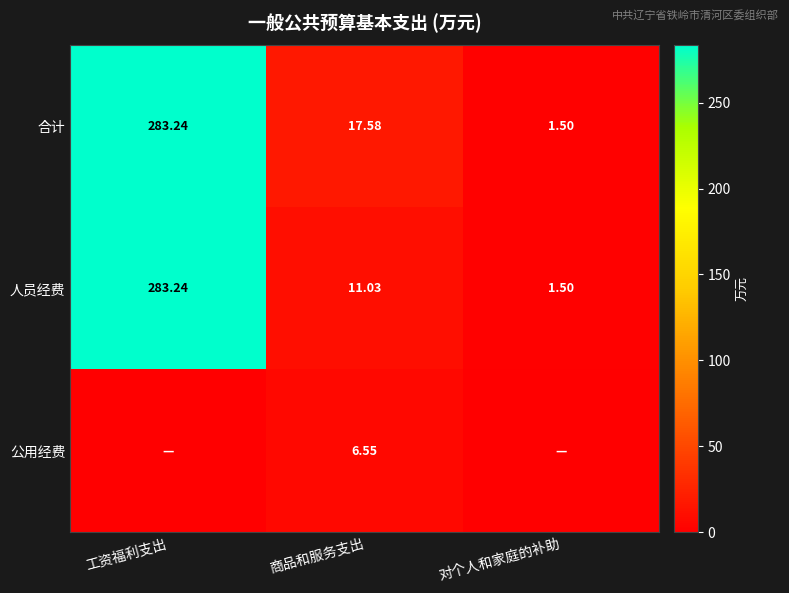

True or false: 人员经费 has a value of 11.0 at 商品和服务支出.

True